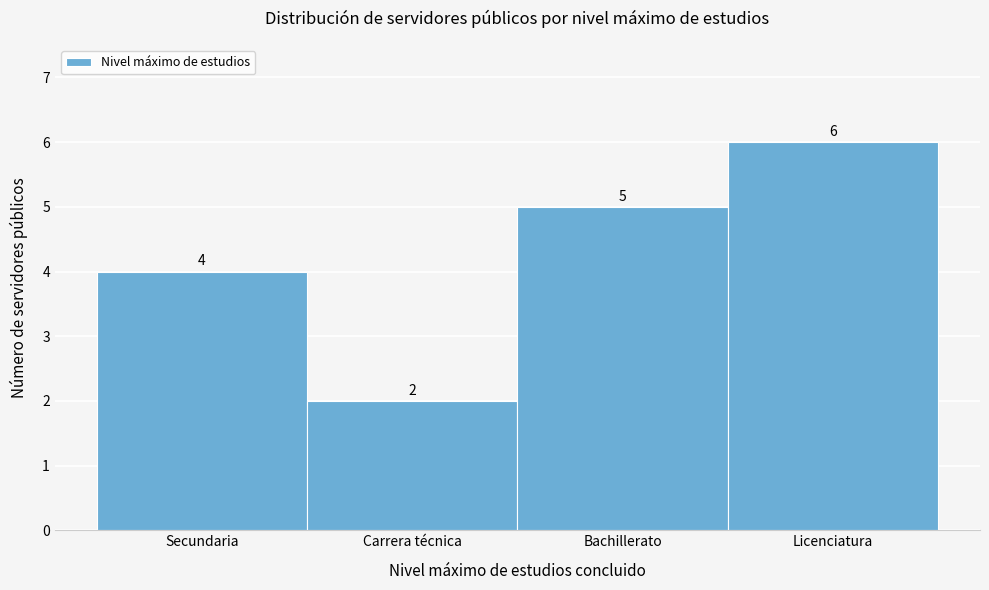

Reading left to right, transcribe all the data shown in this chart.

Secundaria=4	Carrera técnica=2	Bachillerato=5	Licenciatura=6